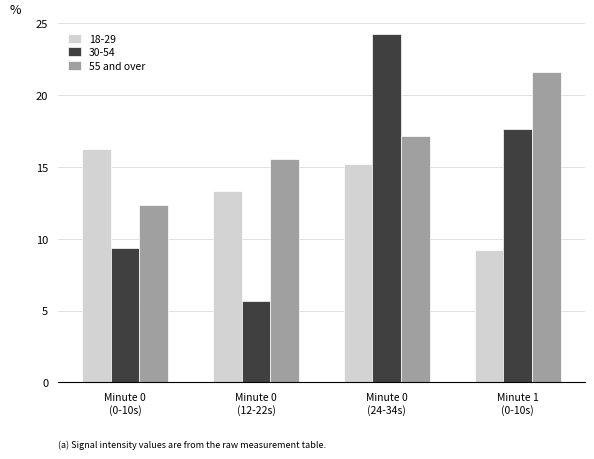

Reading left to right, extract all data points from this chart.

18-29: 16.3	13.3	15.2	9.2
30-54: 9.4	5.7	24.3	17.6
55 and over: 12.4	15.5	17.2	21.6